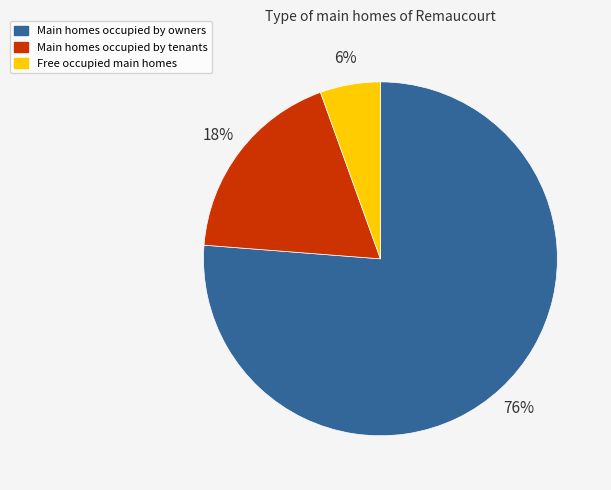

To the nearest percent, what is the combined percentage of Main homes occupied by owners and Main homes occupied by tenants?

94%